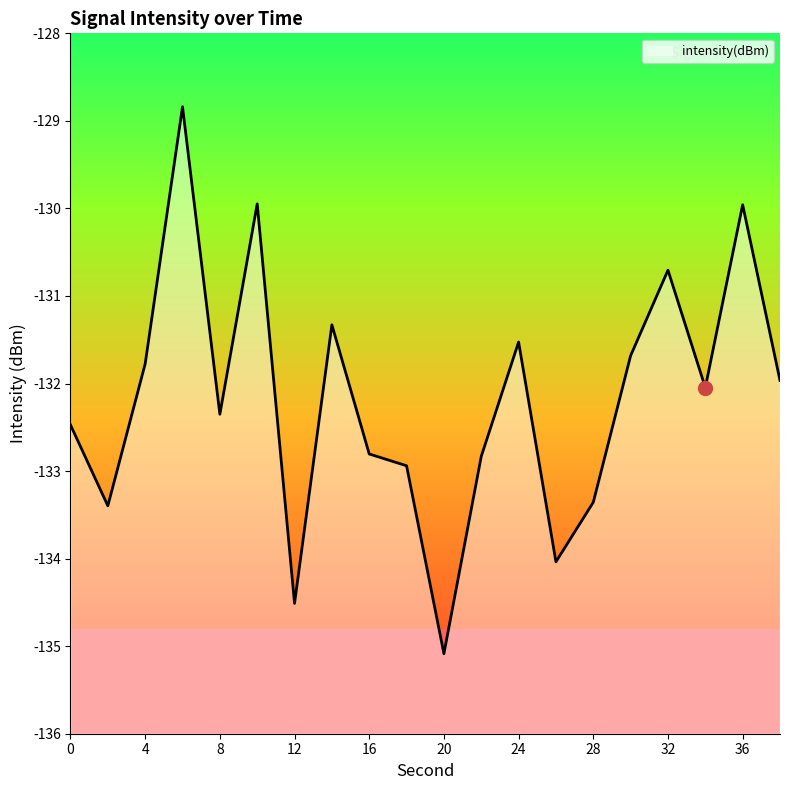

How many lines are shown in the chart?

1